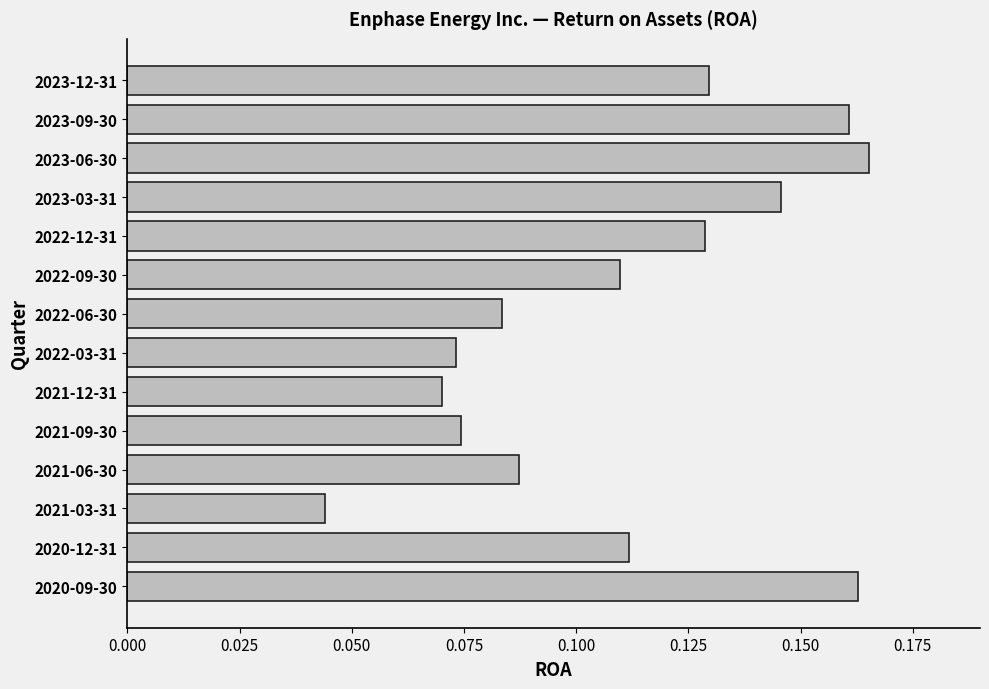

Which category has the highest value across all series?

2023-06-30